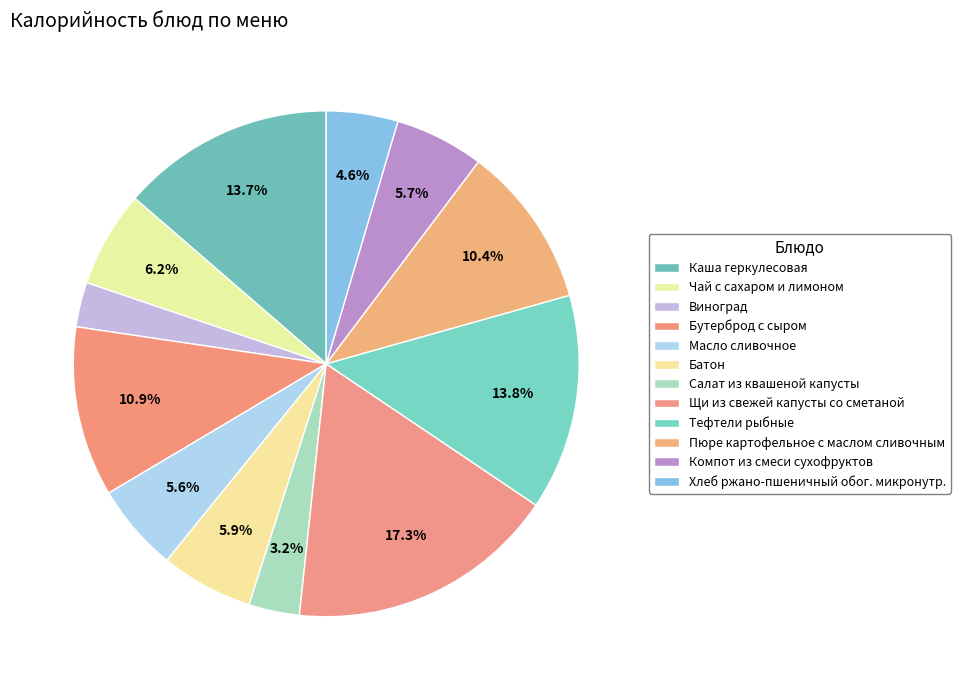

How many slices are in this pie chart?

12